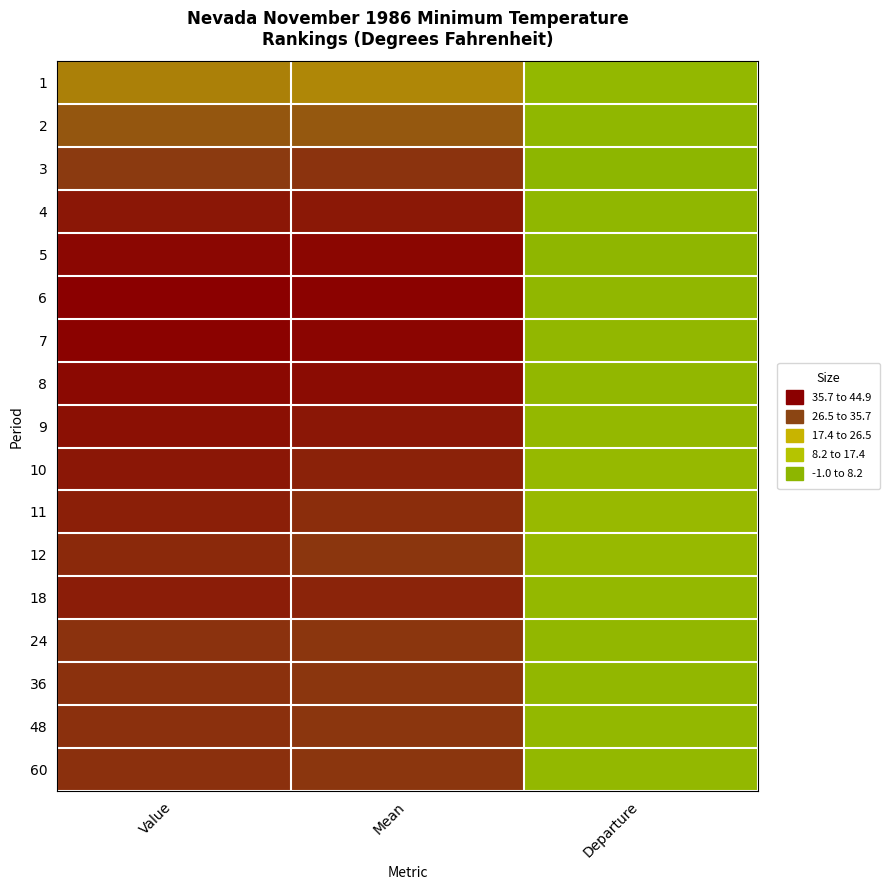

Which series has the largest total across all categories?

6